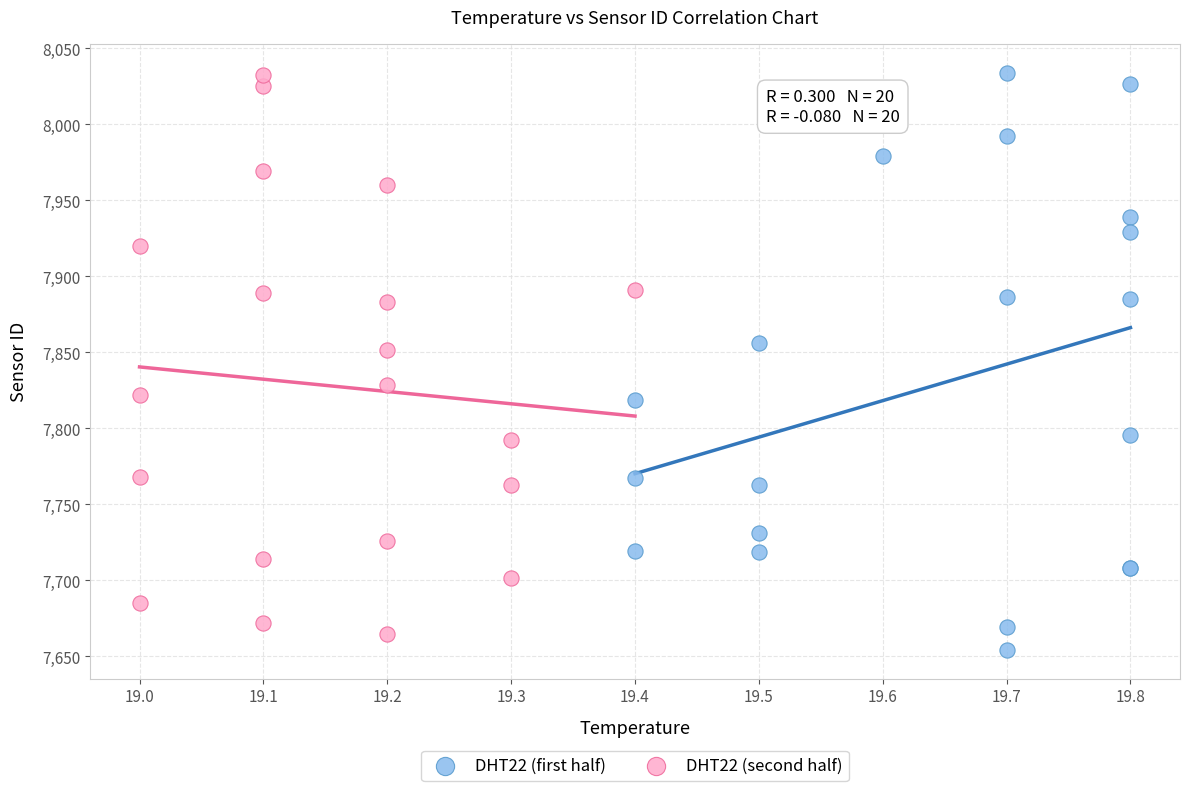

What are all the series names shown in the legend?

DHT22 (first half), DHT22 (second half)